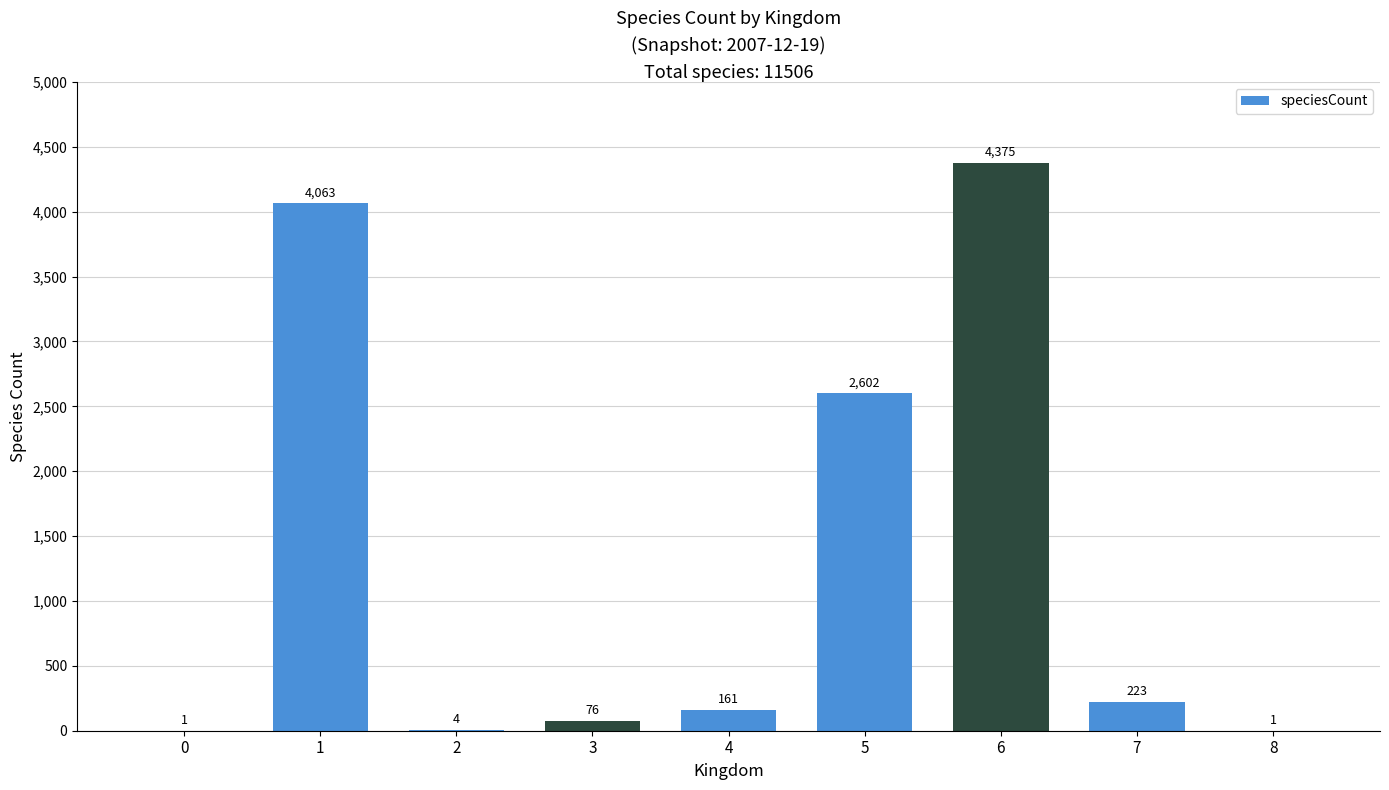

Is it true that the value at 4 is 161?

True